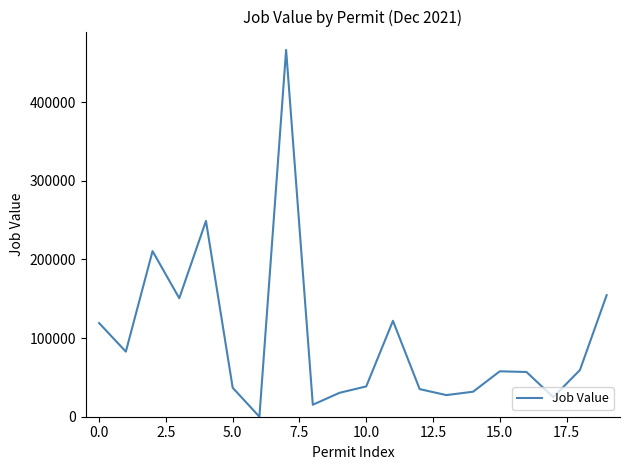

What is the greatest value displayed?

466564.4